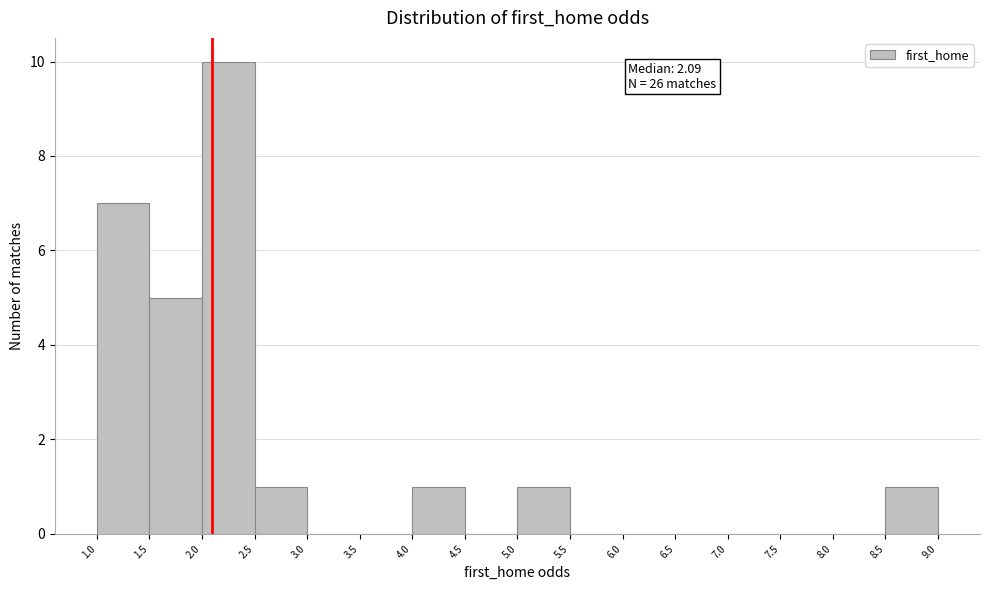

Which range on the x-axis has the tallest bar?

2.0 to 2.5